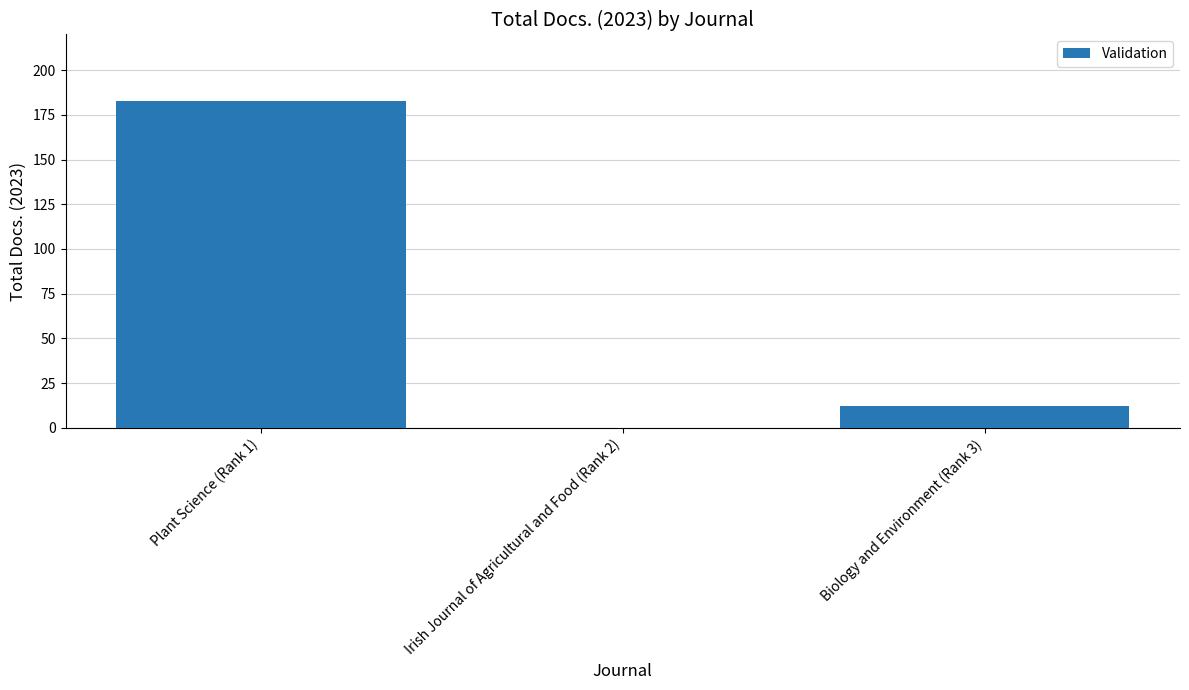

At which label is the value closest to 91?

Biology and Environment (Rank 3)